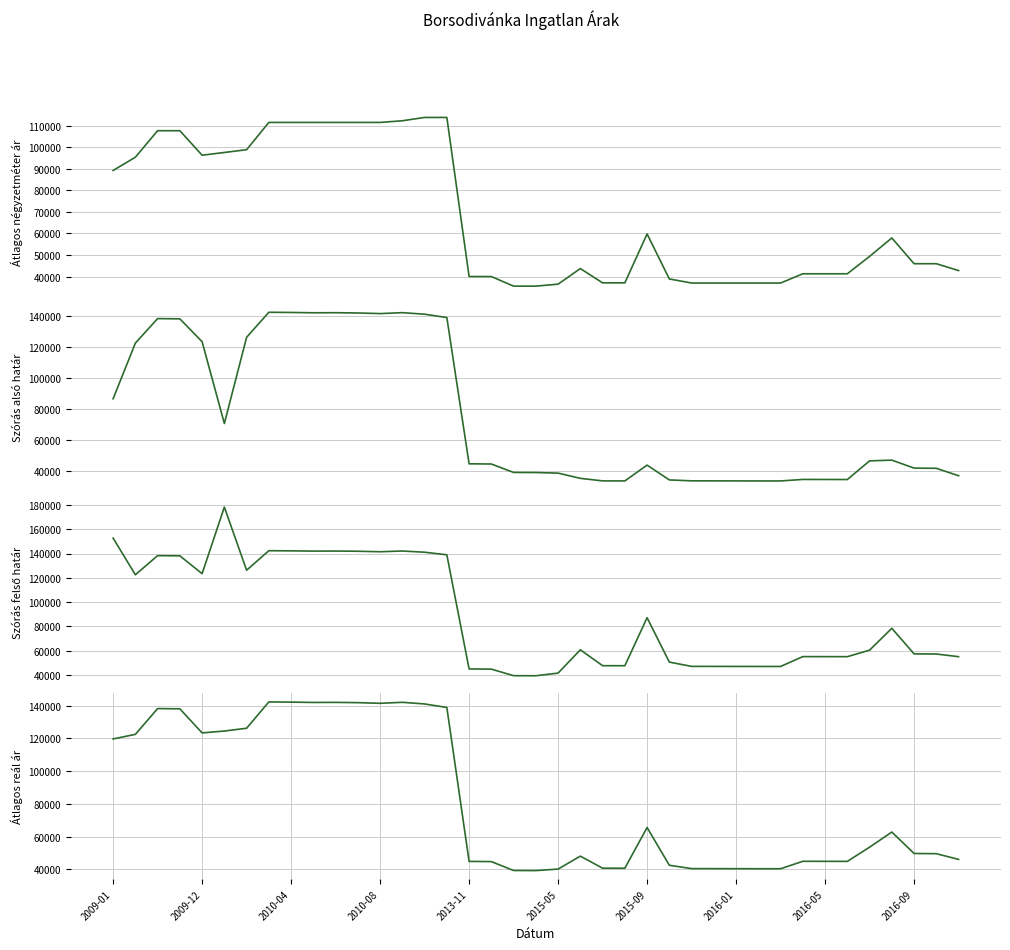

Which series has the largest total across all categories?

Szórás felső határ